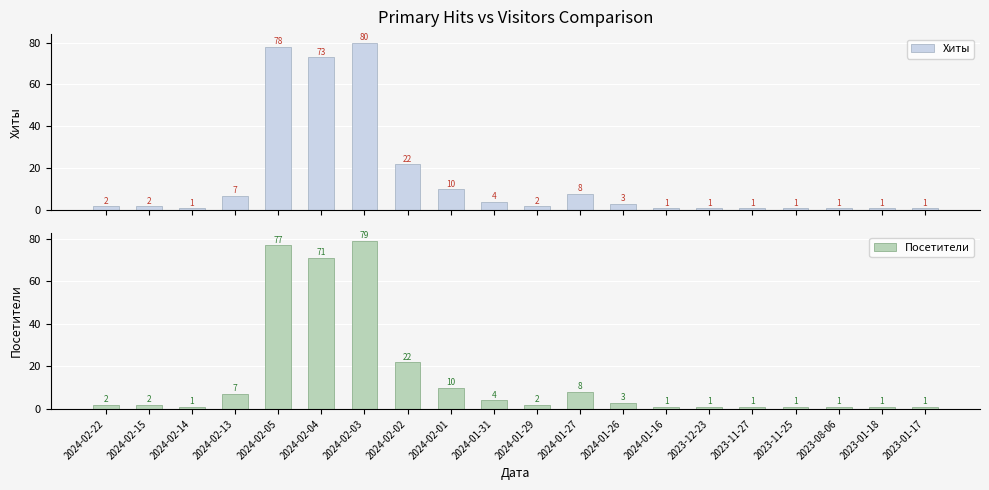

Which series has the widest spread of values?

Хиты